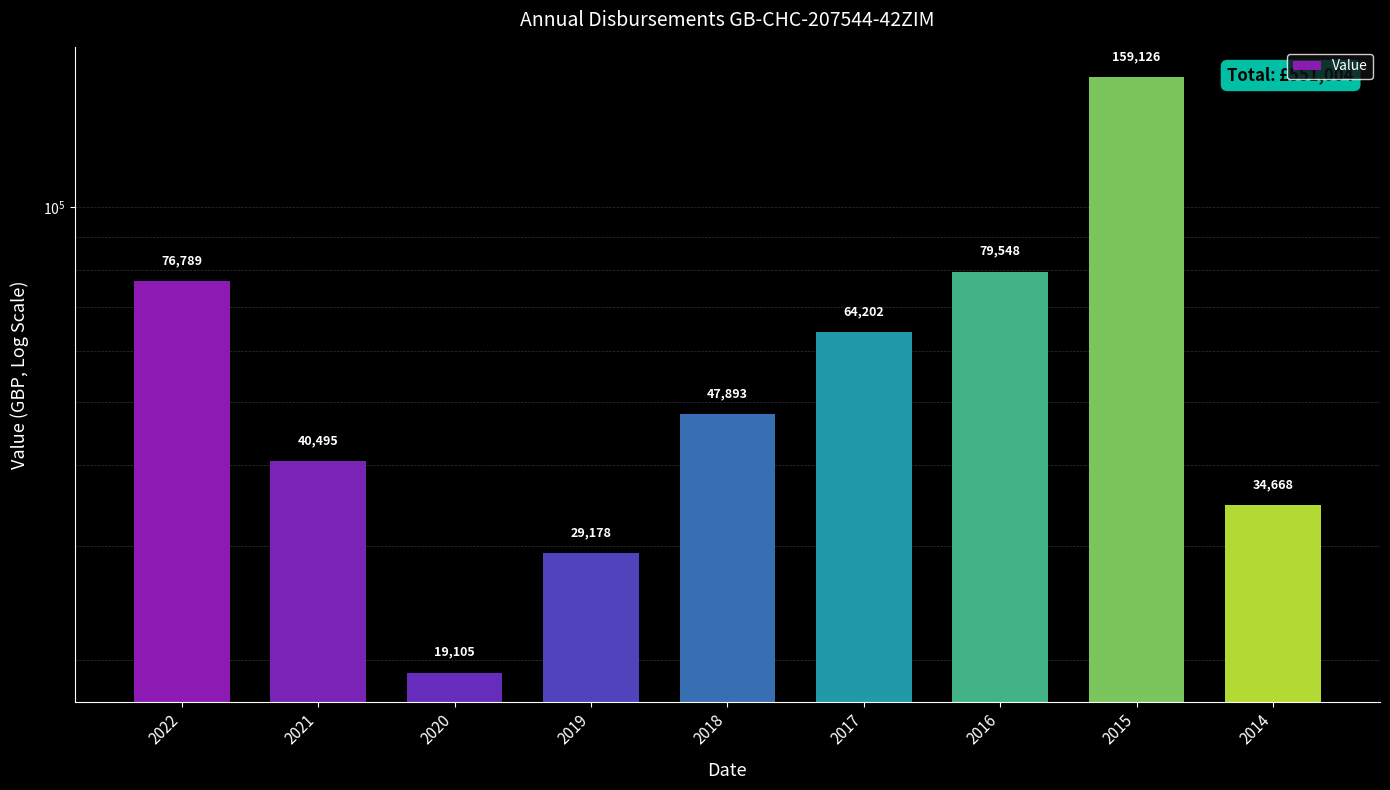

Approximately how many times larger is the value at 2015 compared to 2016?

2.0